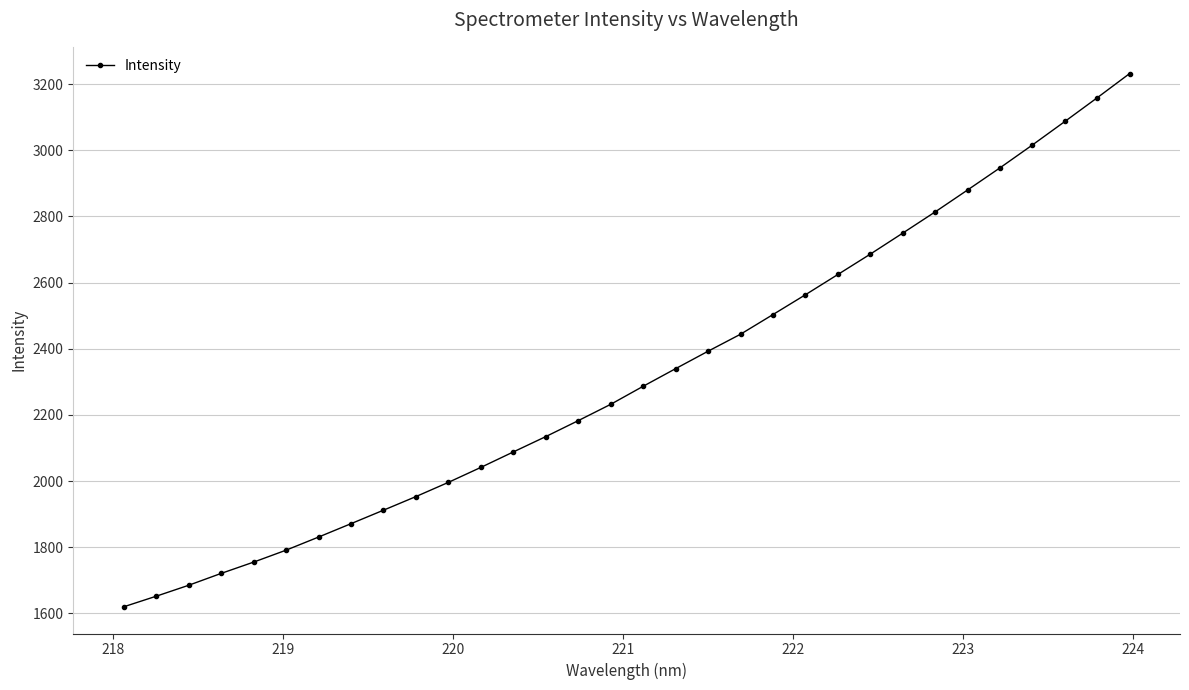

What is the value of the 13th point from the left?

2088.2